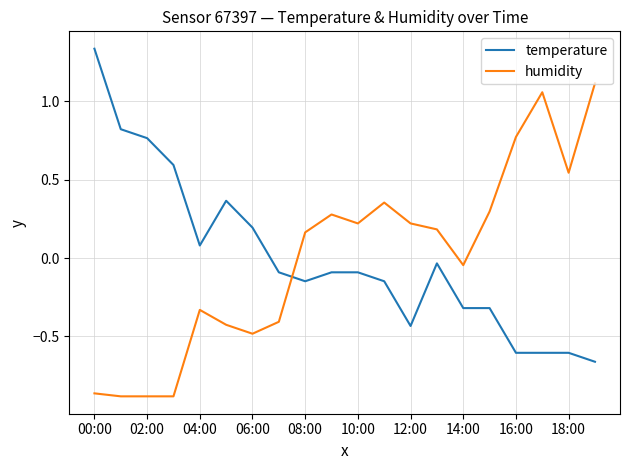

True or false: temperature and humidity intersect in this chart.

True